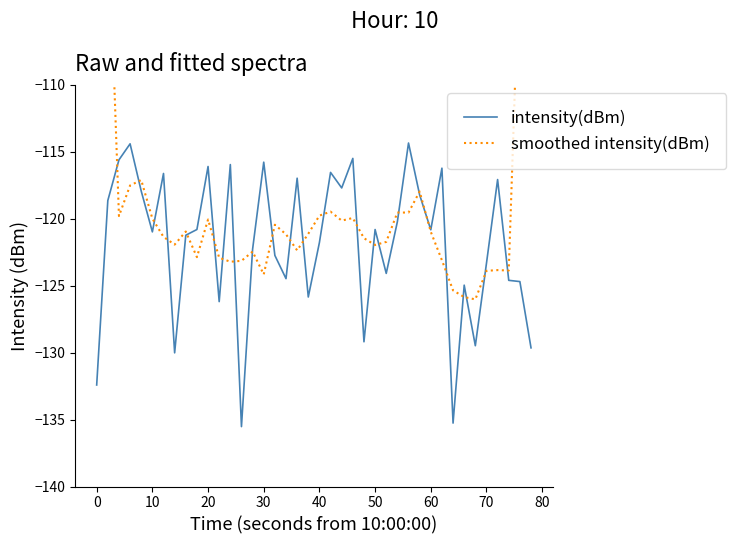

Which series has the largest range (max minus min)?

smoothed intensity(dBm)